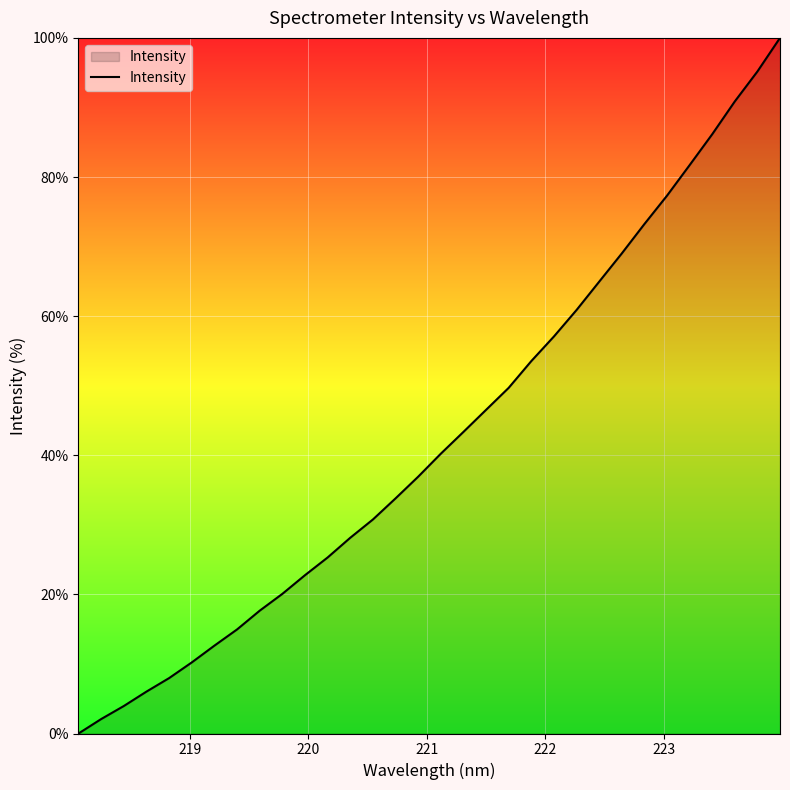

What is the maximum value shown in the chart?

100.0